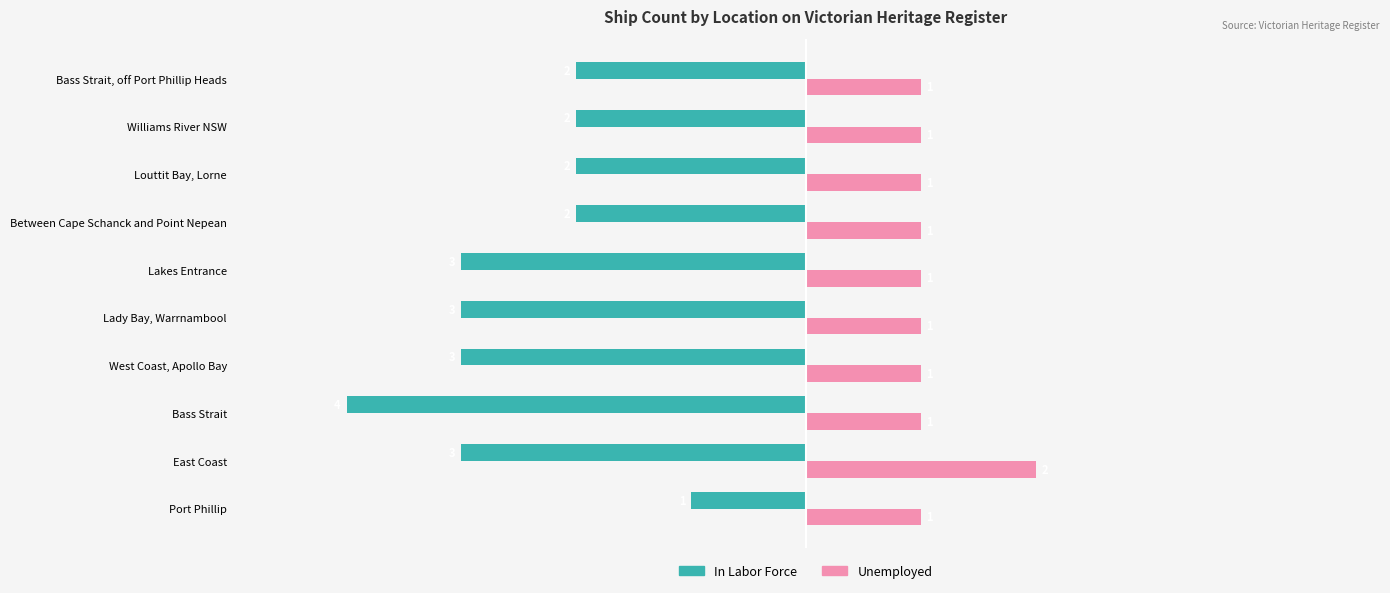

What are all the series names shown in the legend?

In Labor Force, Unemployed